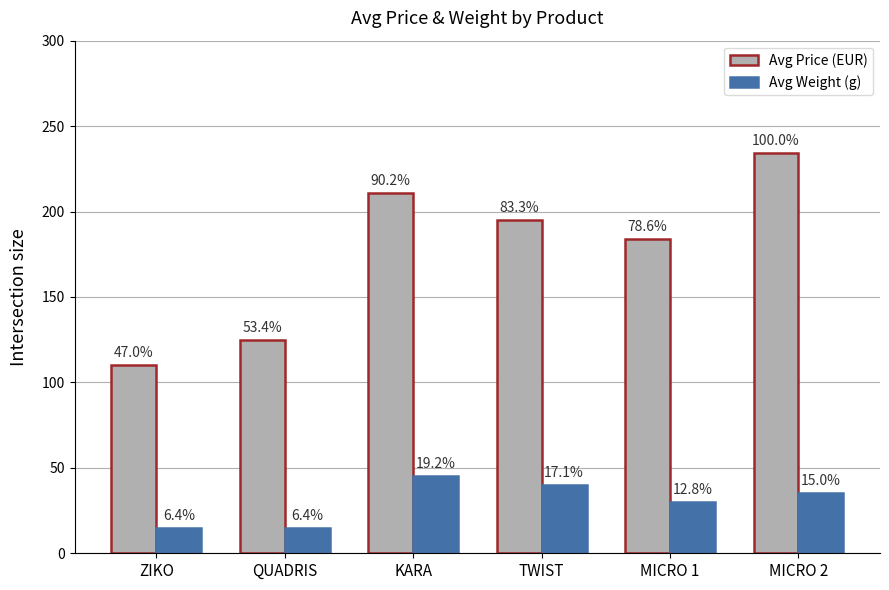

How many groups of bars are there?

6